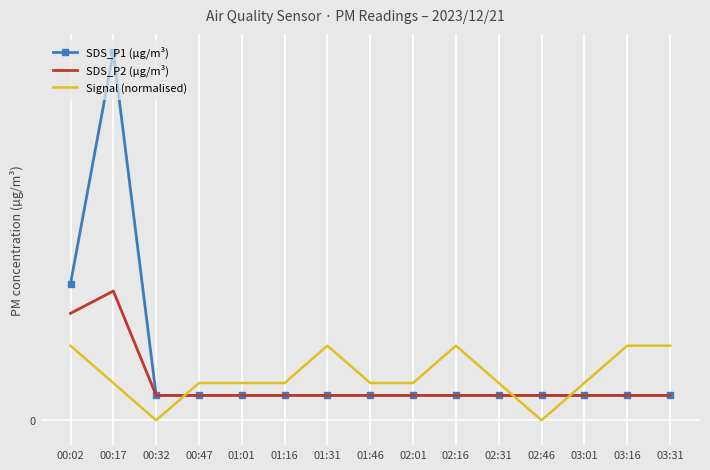

Reading left to right, list all the values displayed in this chart.

SDS_P1 (µg/m³): 00:02=0.6	00:17=1.5	00:32=0.1	00:47=0.1	01:01=0.1	01:16=0.1	01:31=0.1	01:46=0.1	02:01=0.1	02:16=0.1	02:31=0.1	02:46=0.1	03:01=0.1	03:16=0.1	03:31=0.1
SDS_P2 (µg/m³): 00:02=0.4	00:17=0.5	00:32=0.1	00:47=0.1	01:01=0.1	01:16=0.1	01:31=0.1	01:46=0.1	02:01=0.1	02:16=0.1	02:31=0.1	02:46=0.1	03:01=0.1	03:16=0.1	03:31=0.1
Signal (normalised): 00:02=0.3	00:17=0.1	00:32=0.0	00:47=0.1	01:01=0.1	01:16=0.1	01:31=0.3	01:46=0.1	02:01=0.1	02:16=0.3	02:31=0.1	02:46=0.0	03:01=0.1	03:16=0.3	03:31=0.3